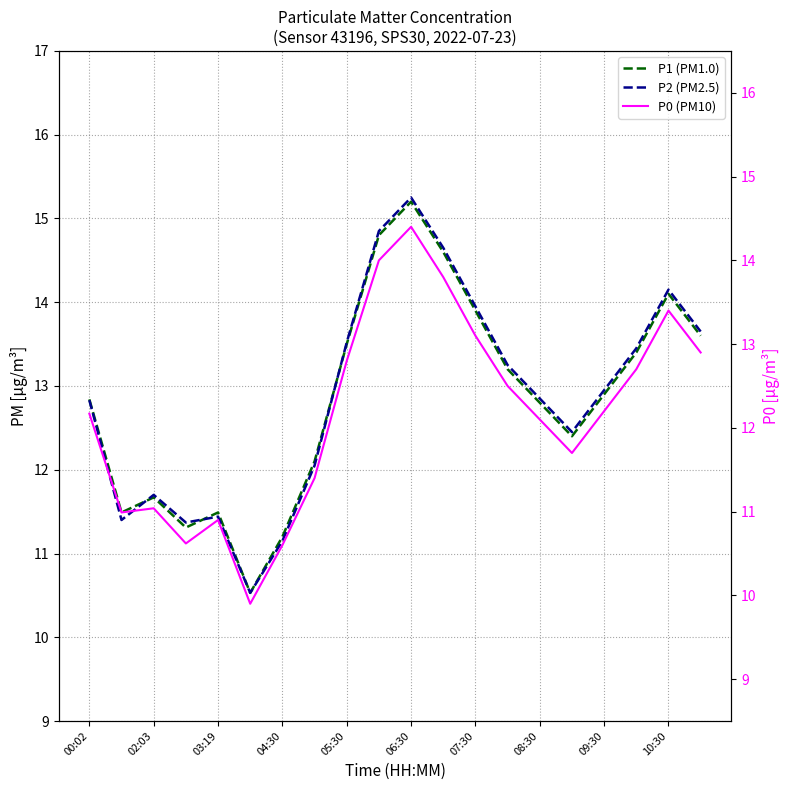

What is the difference between the highest and lowest values at 10:30?

0.8